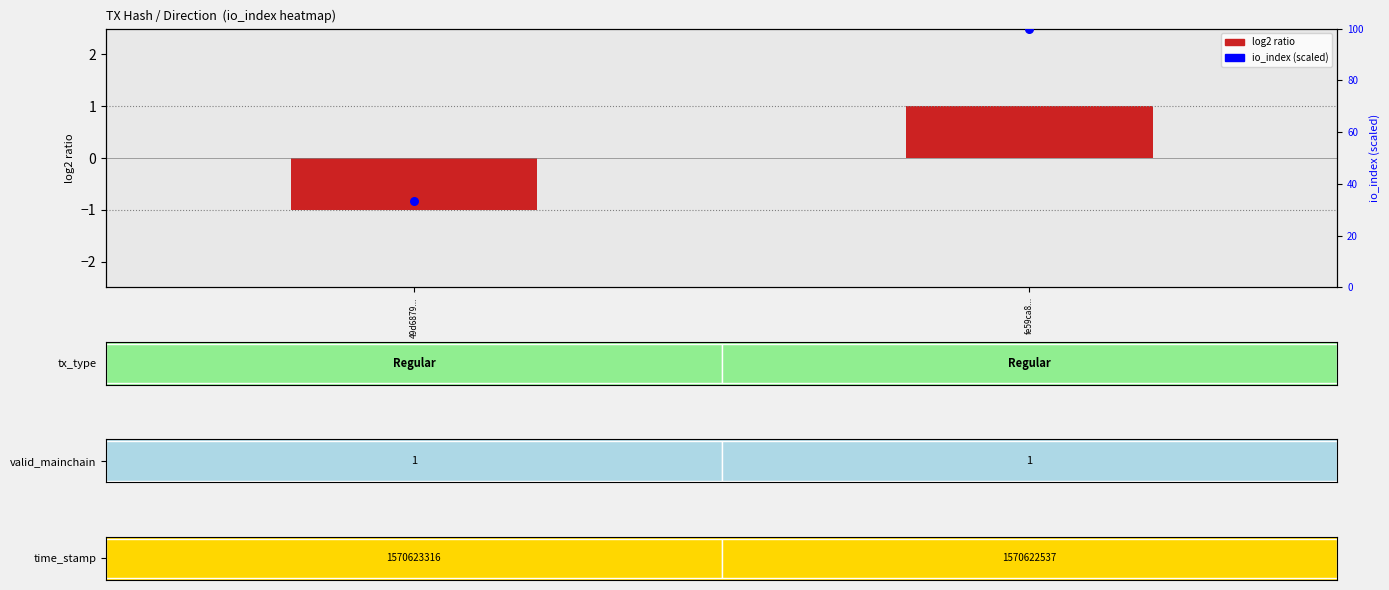

Which series has the largest range (max minus min)?

io_index (scaled)